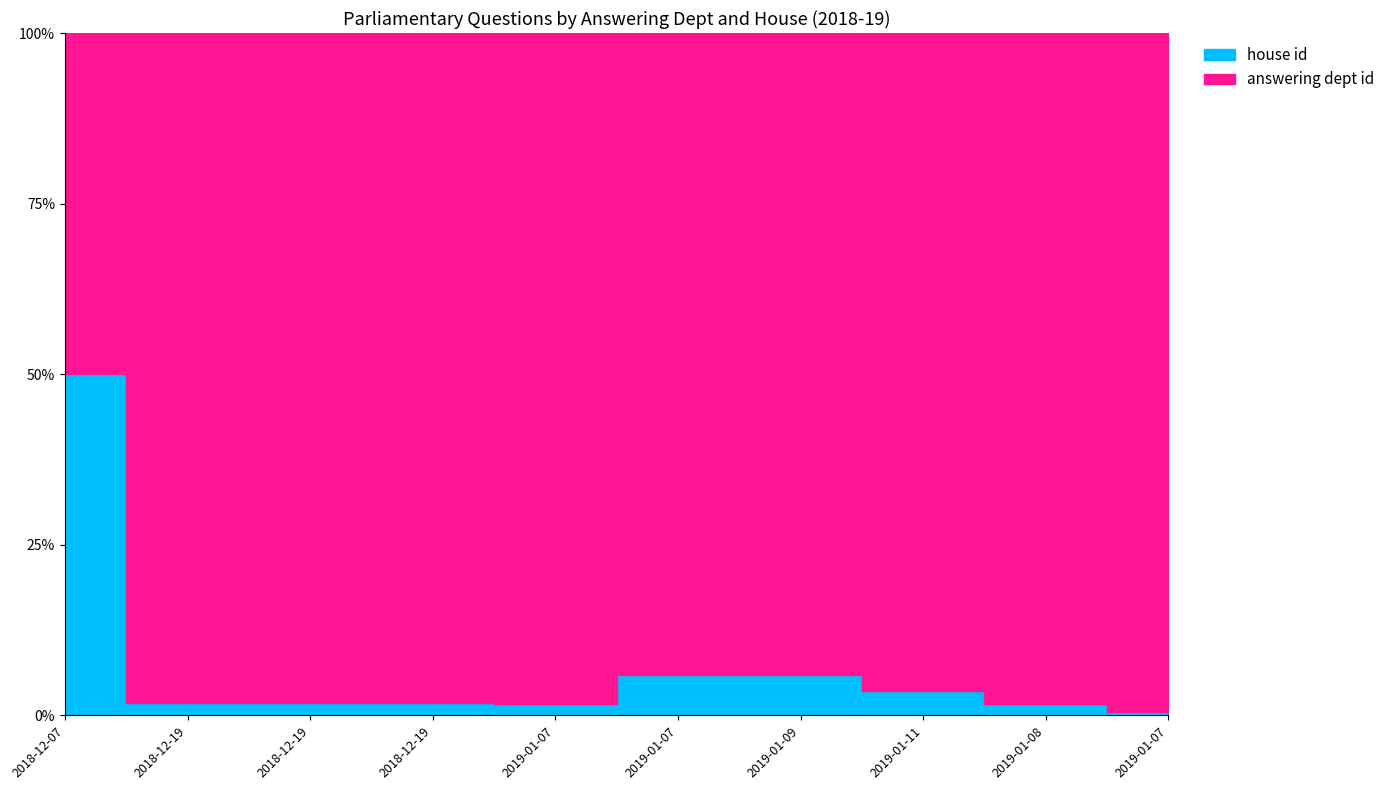

What are all the series names shown in the legend?

answering dept id, house id